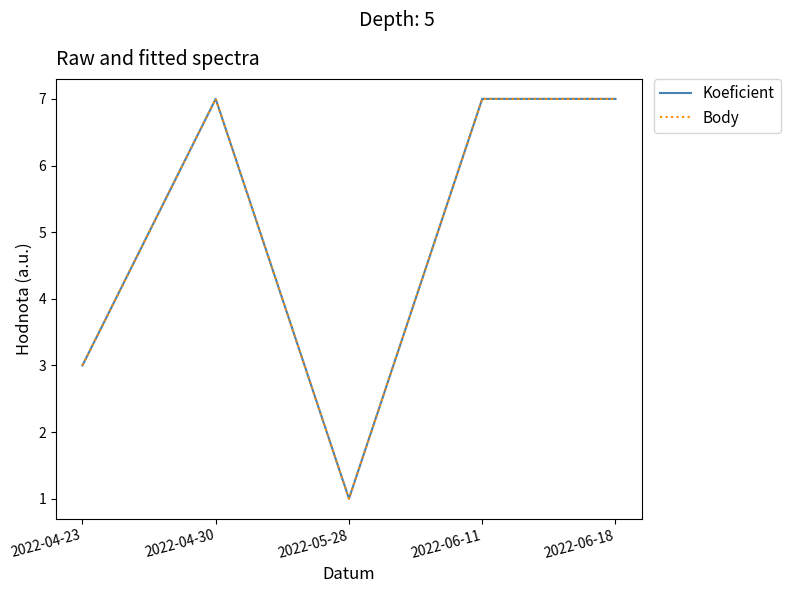

Does the chart display data point markers on the line(s)?

No